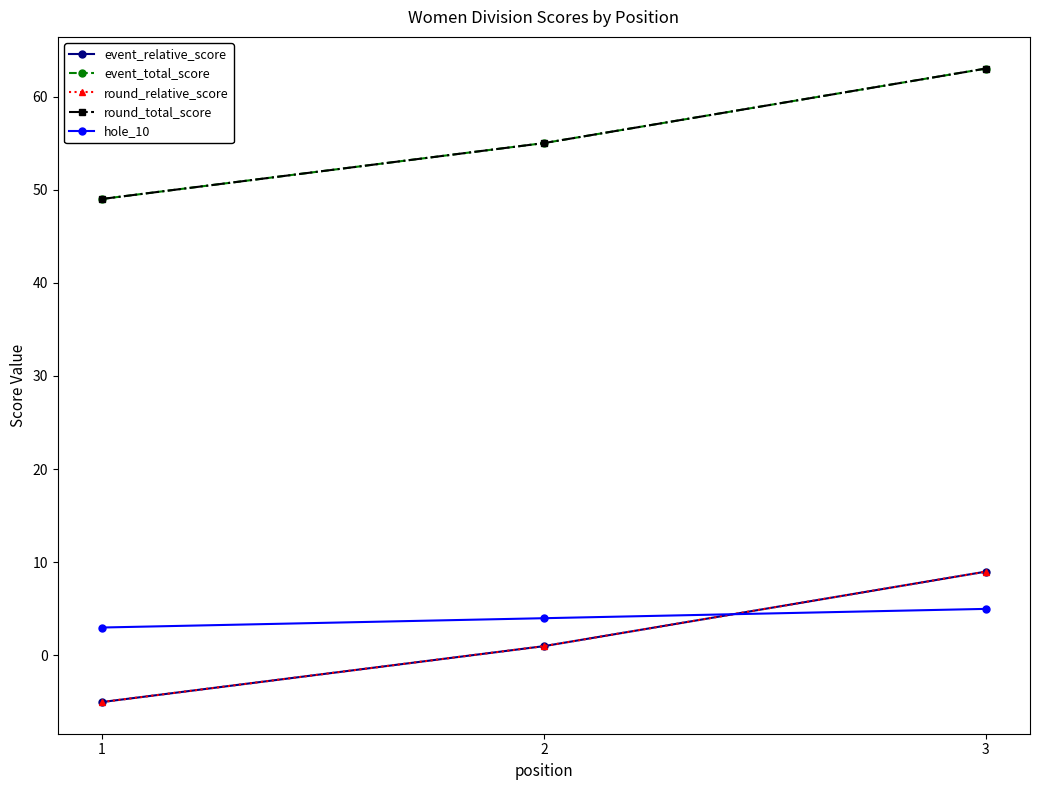

Is this an area chart (filled region under the line)?

No